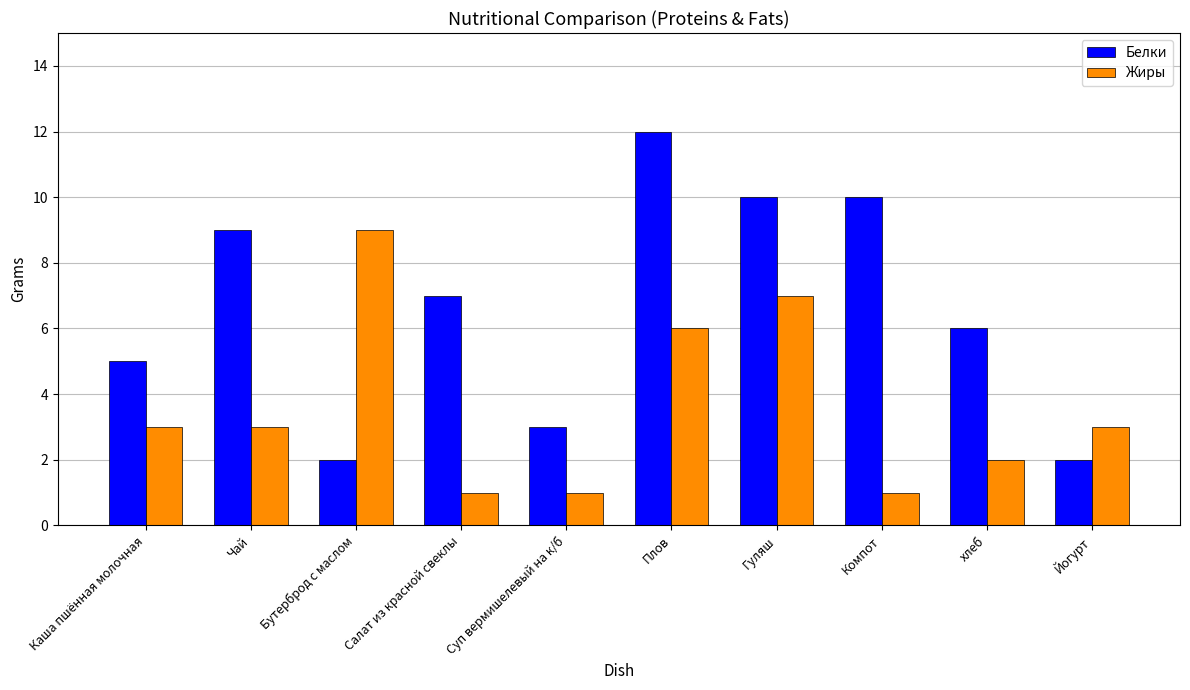

What are all the series names shown in the legend?

Белки, Жиры